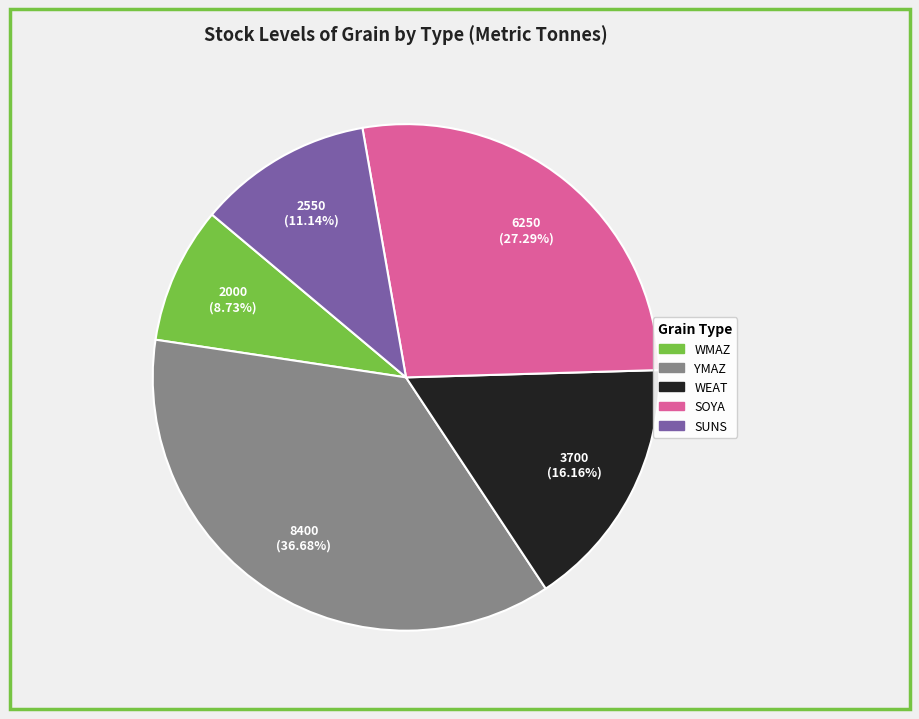

Is there a majority slice in this chart?

No